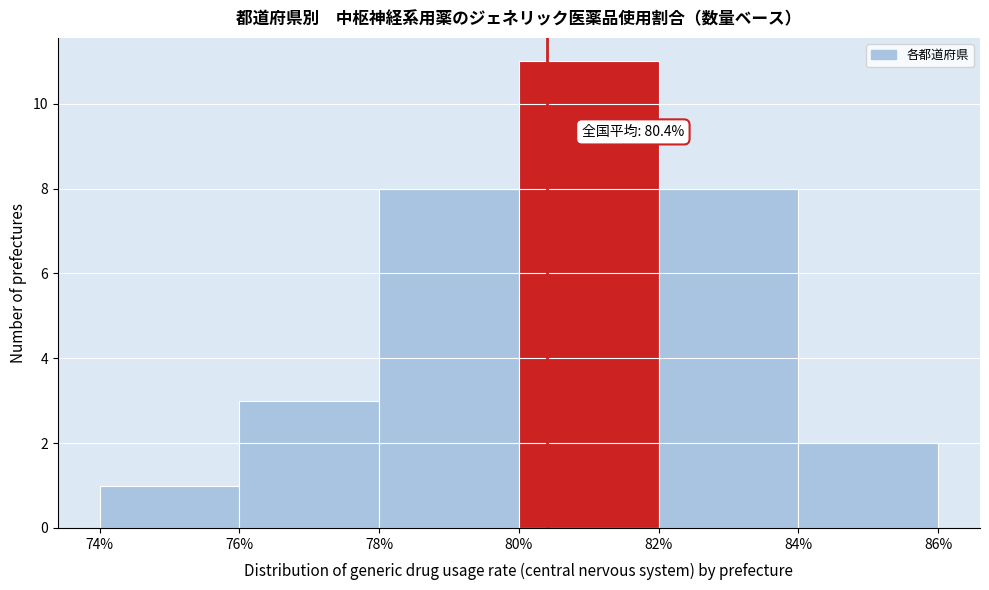

Over which range of the x-axis is the bar tallest?

80% to 82%